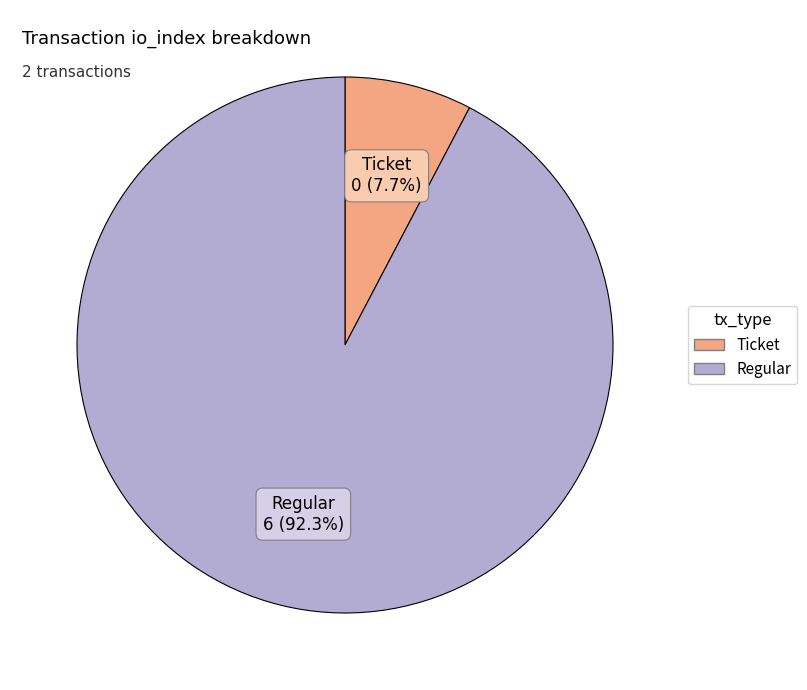

Is it true that Ticket is 1% of the pie?

False